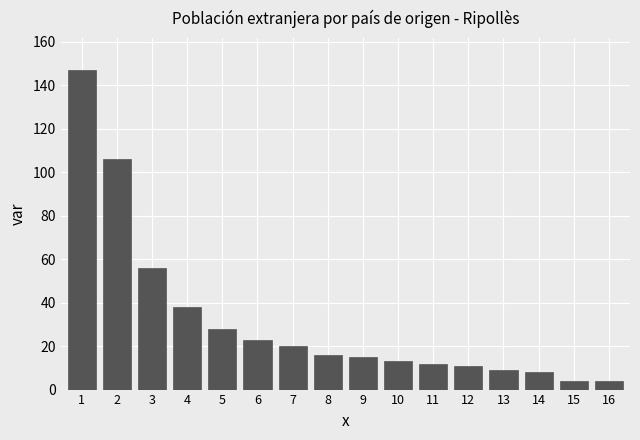

Reading left to right, transcribe all the data shown in this chart.

147	106	56	38	28	23	20	16	15	13	12	11	9	8	4	4